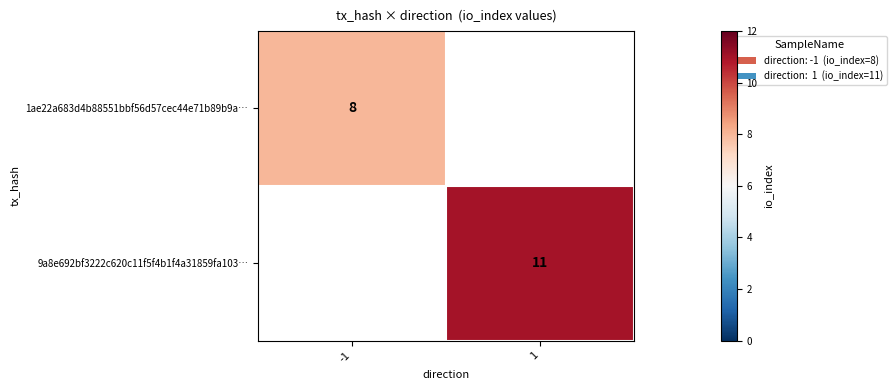

Is it true that 9a8e692bf3222c620c11f5f4b1f4a31859fa103… equals 5 at 1?

False